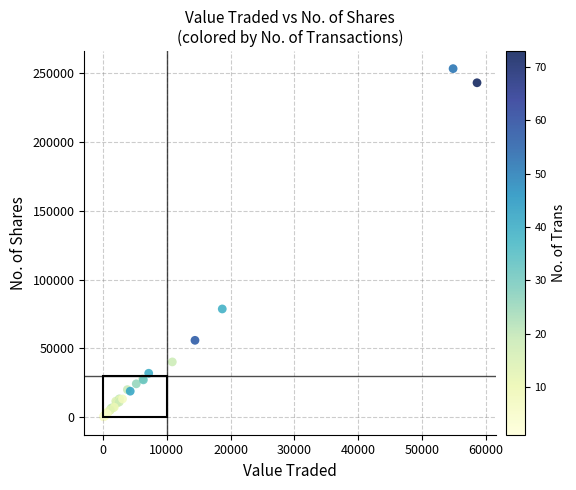

What Y value in the scatter plot is closest to 126793?

78704